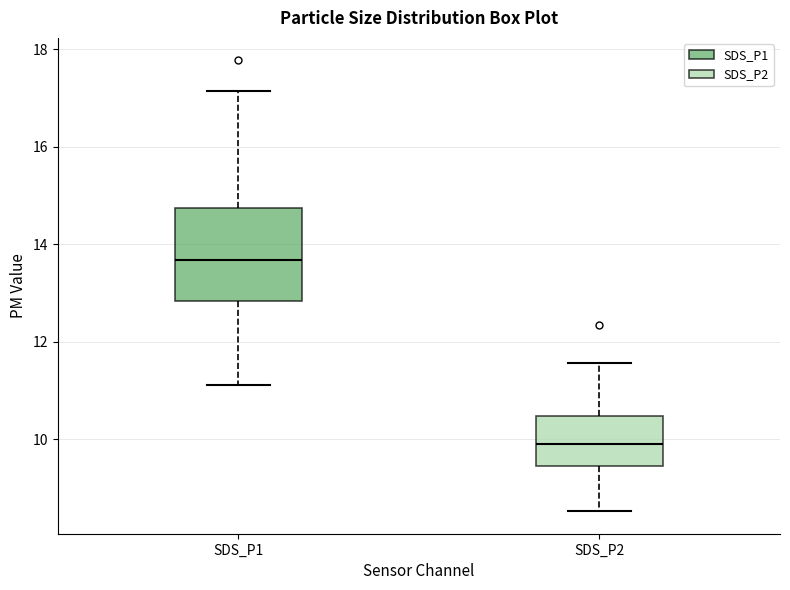

Reading left to right, transcribe this box plot: for each box, give where its median line is, the range the box spans, and where its two whiskers end, as read against the y-axis. The values are not printed on the chart, so give them approximately, as read against the axis.

SDS_P1: median 13.6, box 12.8 to 14.8, whiskers 11.2 to 17.2
SDS_P2: median 10.0, box 9.4 to 10.4, whiskers 8.6 to 11.6